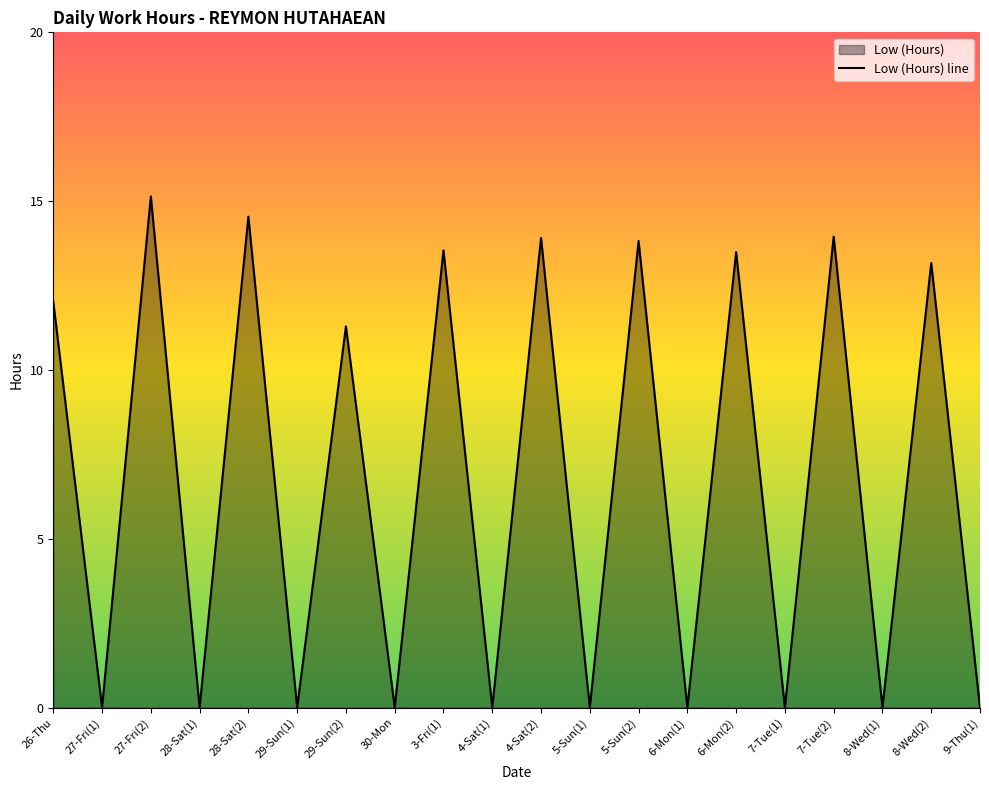

How many points are higher than both their immediate neighbors (excluding endpoints)?

9